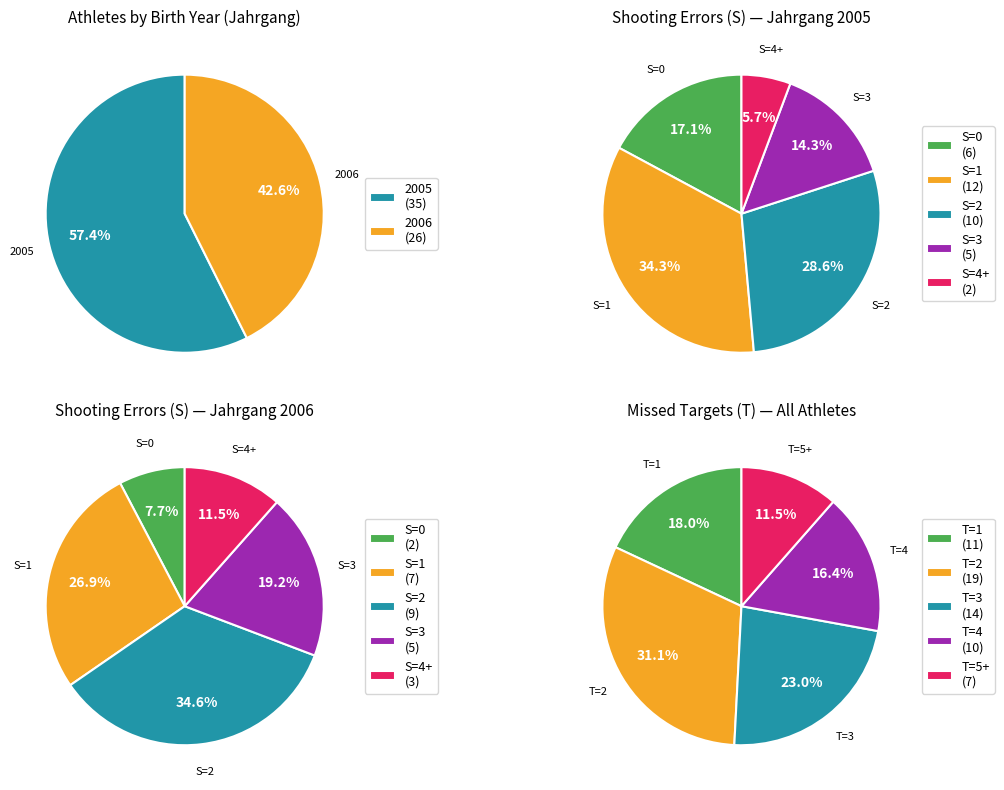

What is the largest slice in the pie chart?

2005